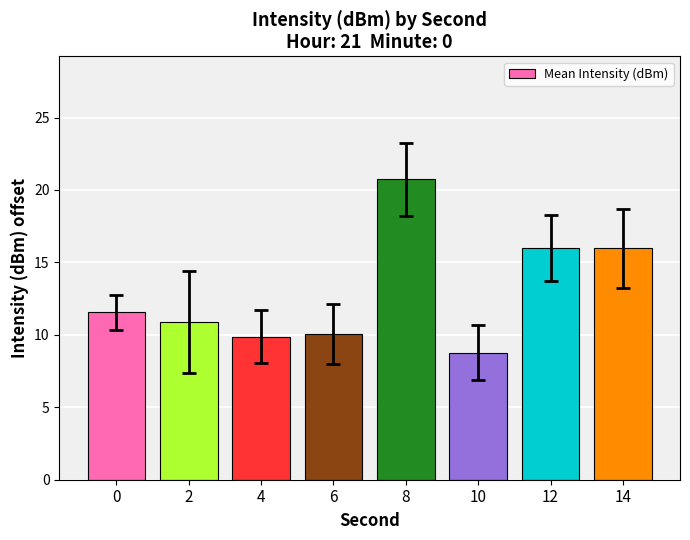

What is the difference between the second highest and second lowest values?

6.1